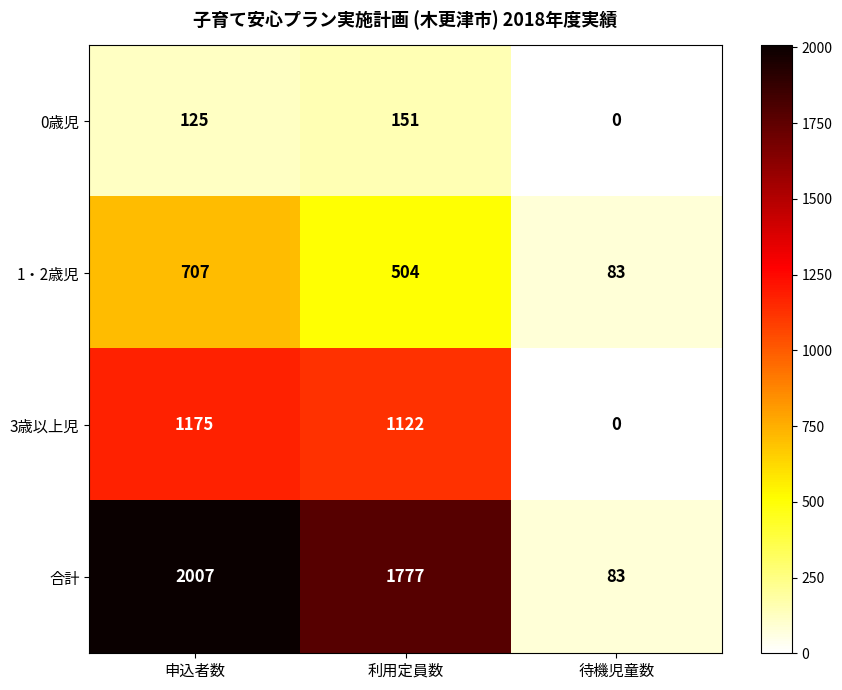

List the series in order of their peak value, highest first.

合計, 3歳以上児, 1・2歳児, 0歳児